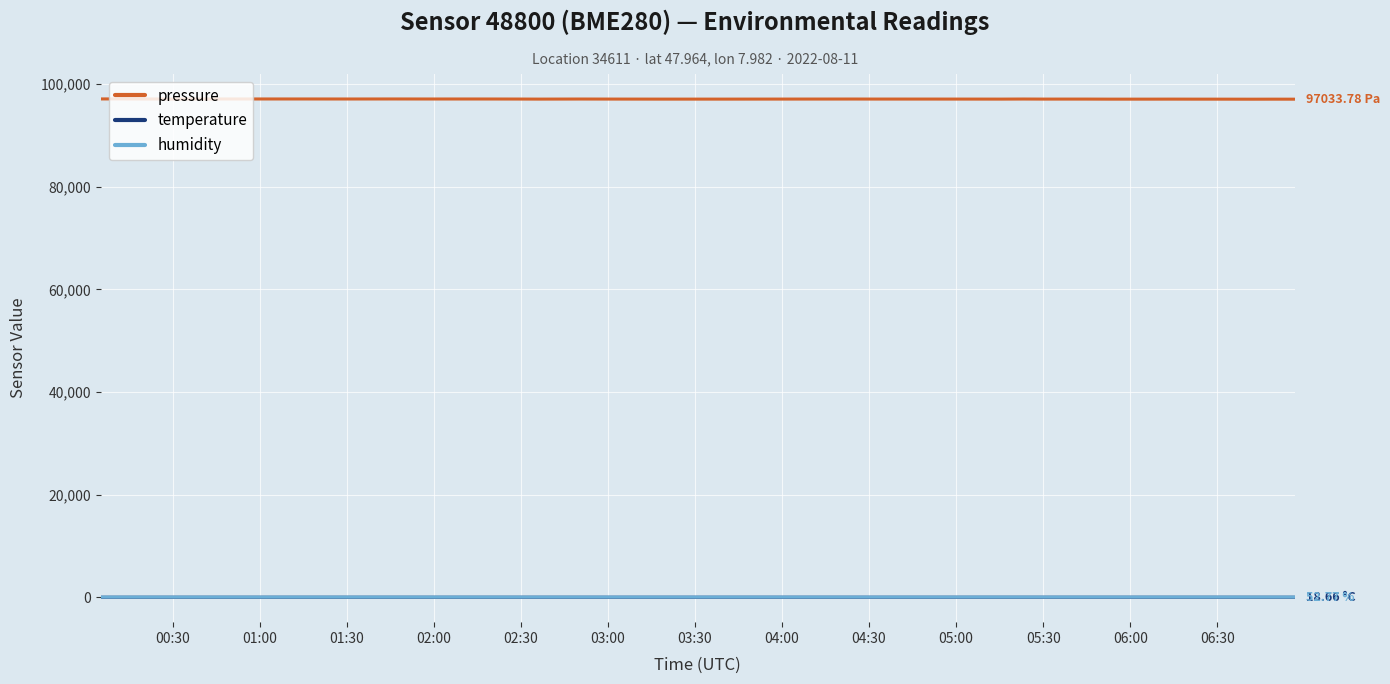

True or false: temperature and humidity intersect in this chart.

False